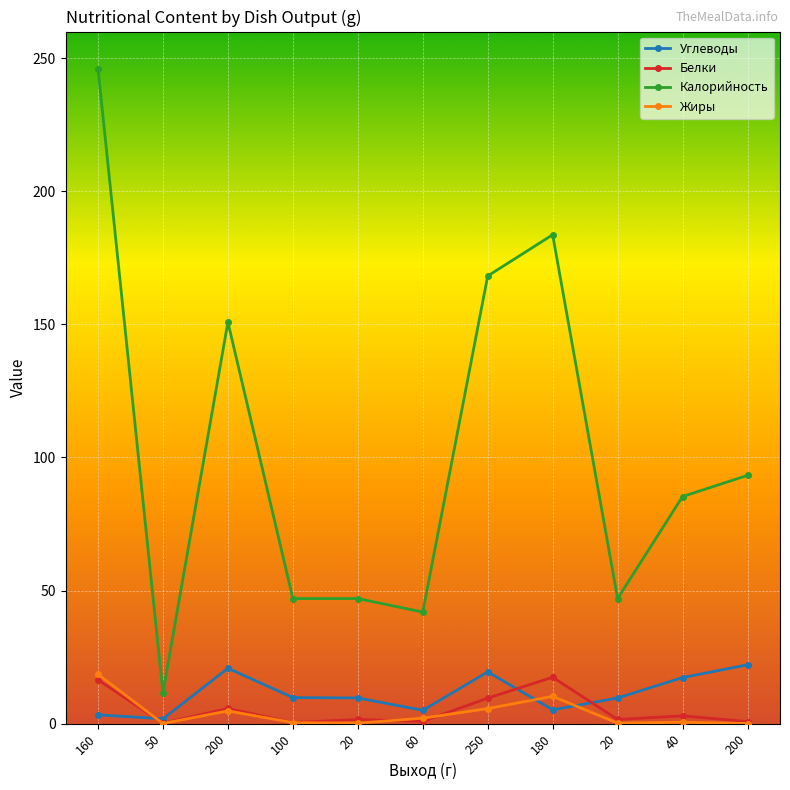

Which category has the lowest value in the Углеводы series?

50